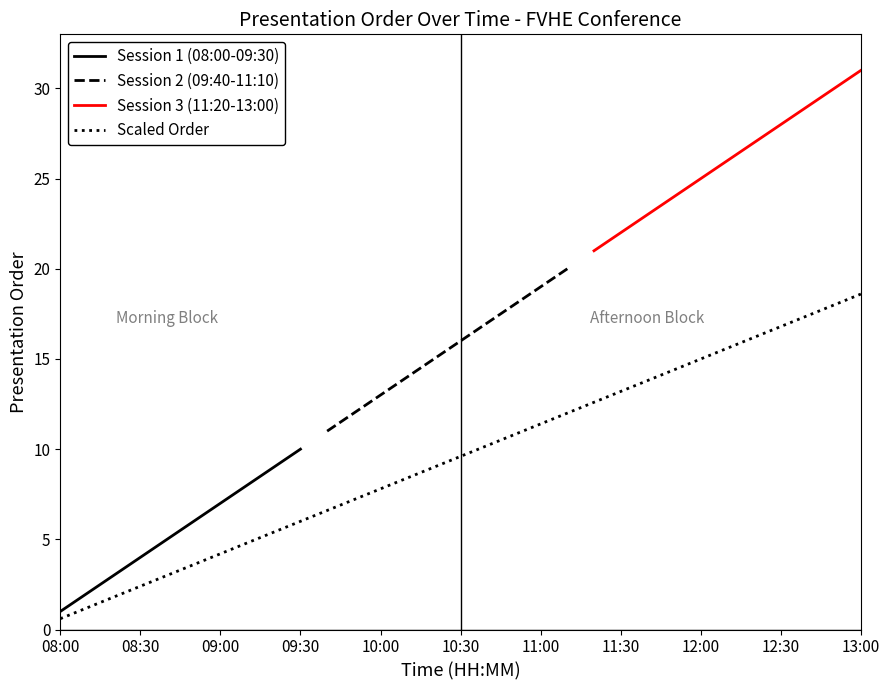

Does the chart display data point markers on the line(s)?

No